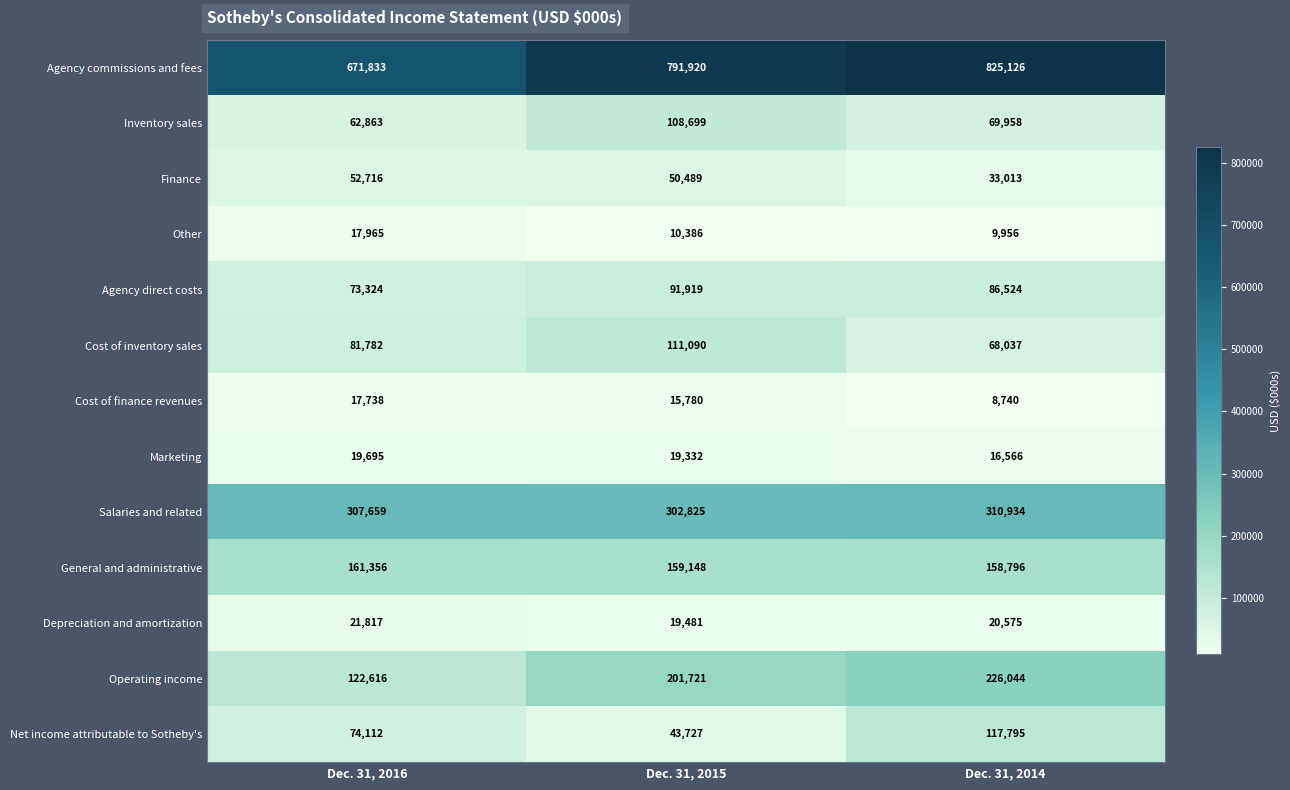

True or false: Cost of finance revenues has a value of 8740 at Dec. 31, 2014.

True